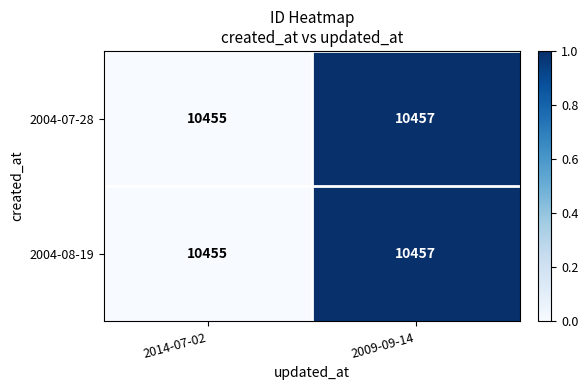

Rank the categories by 2004-08-19 value from lowest to highest.

2014-07-02, 2009-09-14